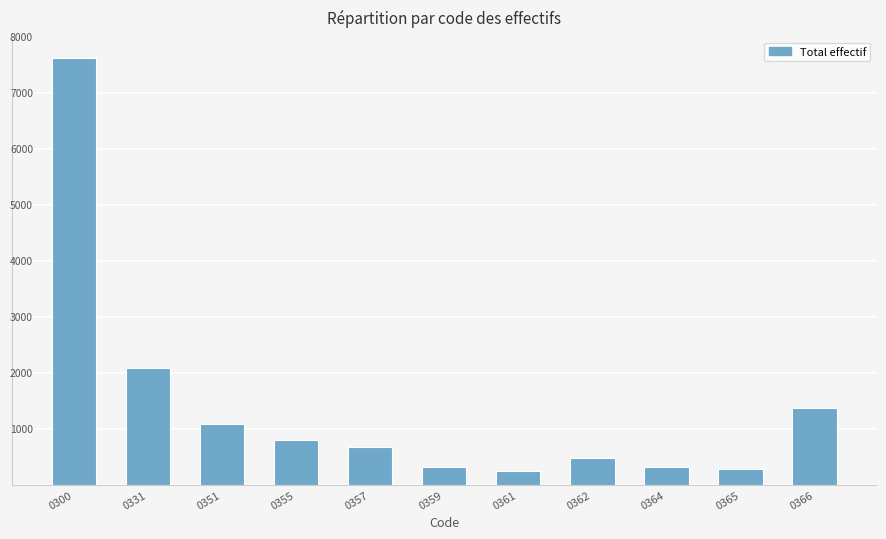

Are the bars horizontal?

No